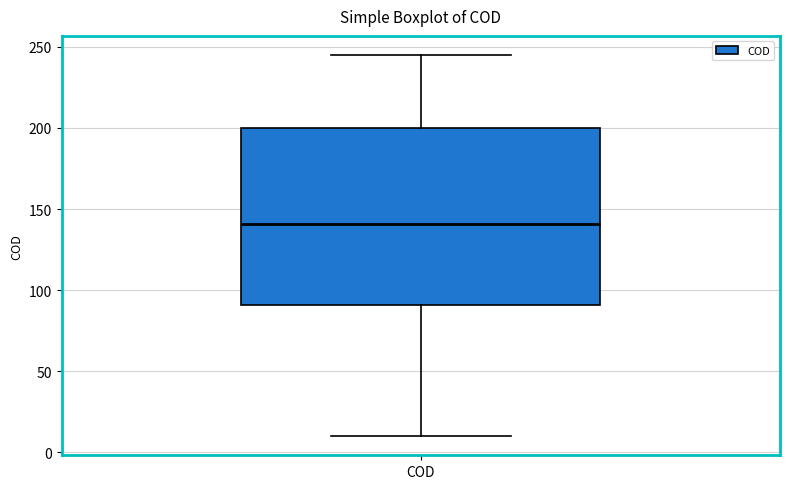

Where does the lower whisker of the box for COD end on the y-axis? The values are not printed on the chart, so give them approximately, as read against the axis.

10